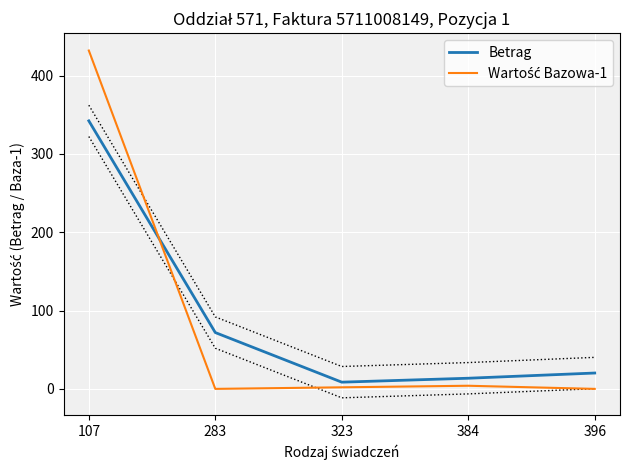

What is the difference between the second highest and second lowest values in the Wartość Bazowa-1 series?

4.0